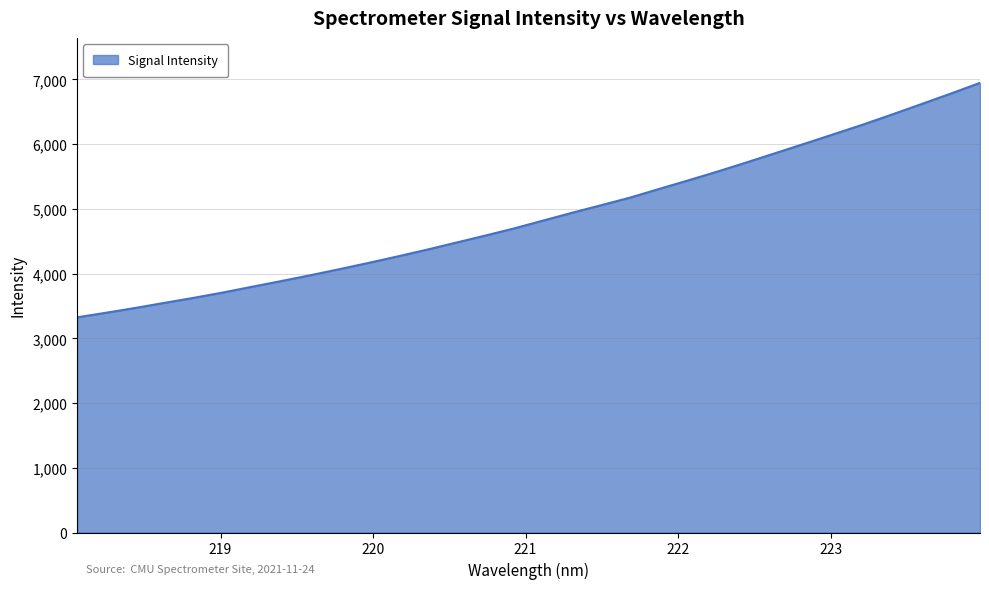

Reading left to right, what are all the values shown in this chart?

3324.4	3395.5	3469.4	3548.1	3625.3	3707.6	3796.3	3884.3	3974.3	4068.3	4165.3	4265.5	4369.1	4477.9	4586.6	4698.3	4820.3	4941.2	5058.3	5176.7	5311.1	5443.4	5579.1	5720.7	5865.2	6010.6	6157.5	6305.1	6461.2	6620.5	6781.1	6946.2